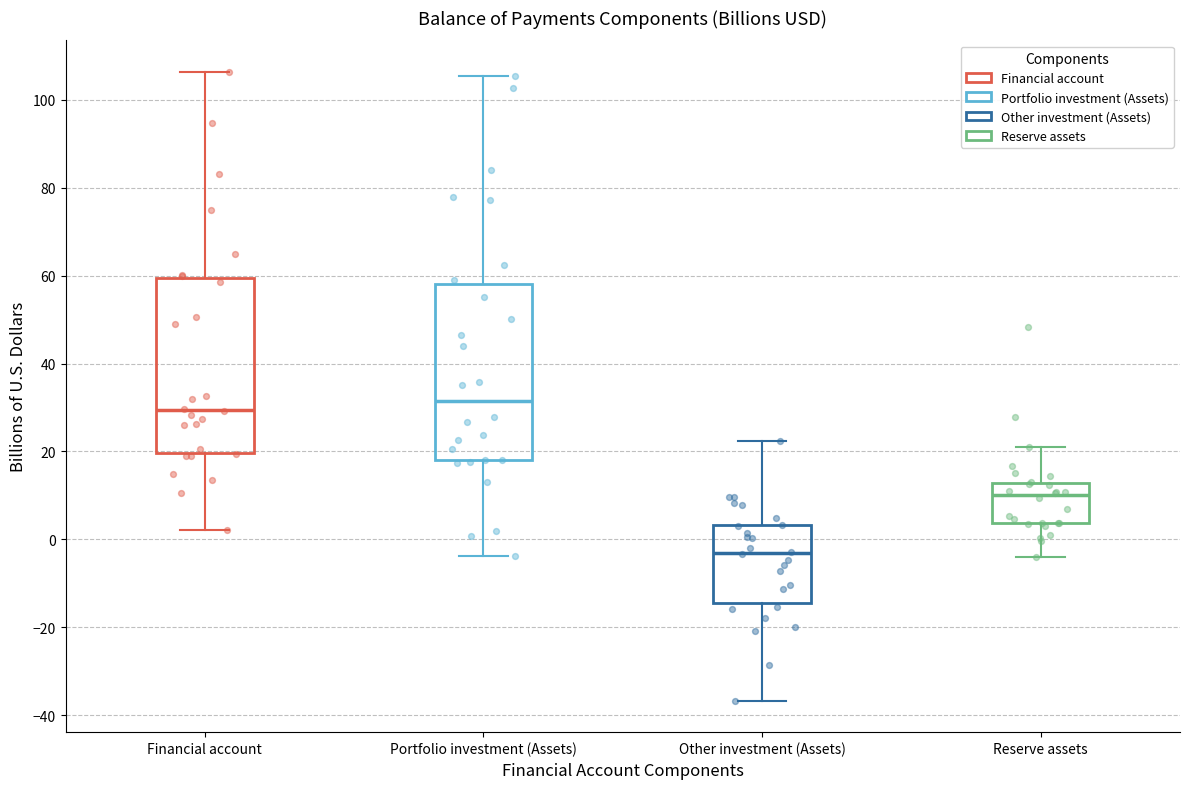

Which box's median line is the highest?

Portfolio investment (Assets)